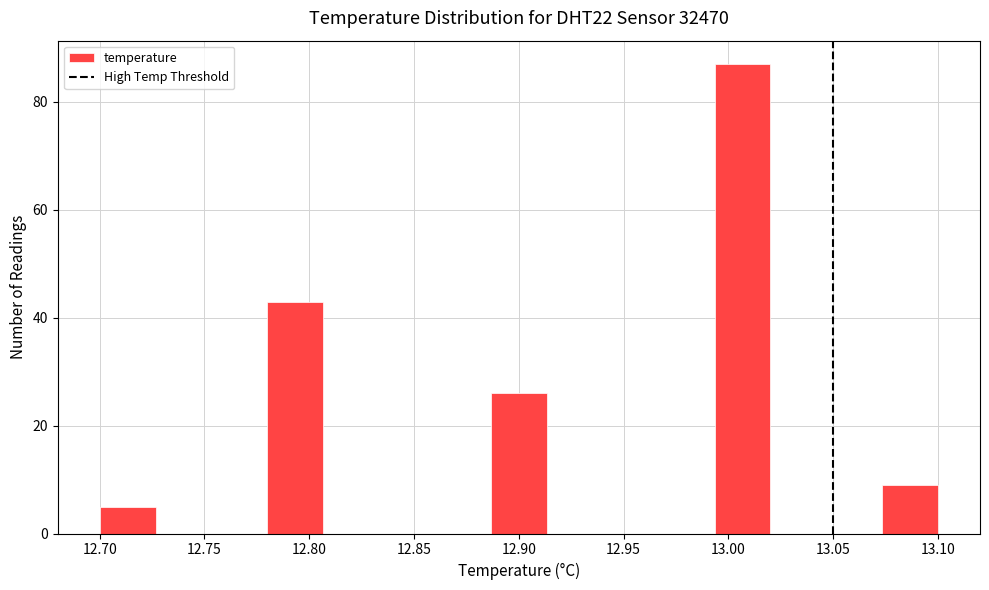

Reading left to right, transcribe this chart: for each bar, give the range it covers on the x-axis and its height. Neither the bar edges nor the heights are printed on the chart, so give them approximately, as read against the axes.

12.700 to 12.725: 6
12.725 to 12.755: 0
12.755 to 12.780: 0
12.780 to 12.805: 44
12.805 to 12.835: 0
12.835 to 12.860: 0
12.860 to 12.885: 0
12.885 to 12.915: 26
12.915 to 12.940: 0
12.940 to 12.965: 0
12.965 to 12.995: 0
12.995 to 13.020: 88
13.020 to 13.045: 0
13.045 to 13.075: 0
13.075 to 13.100: 10